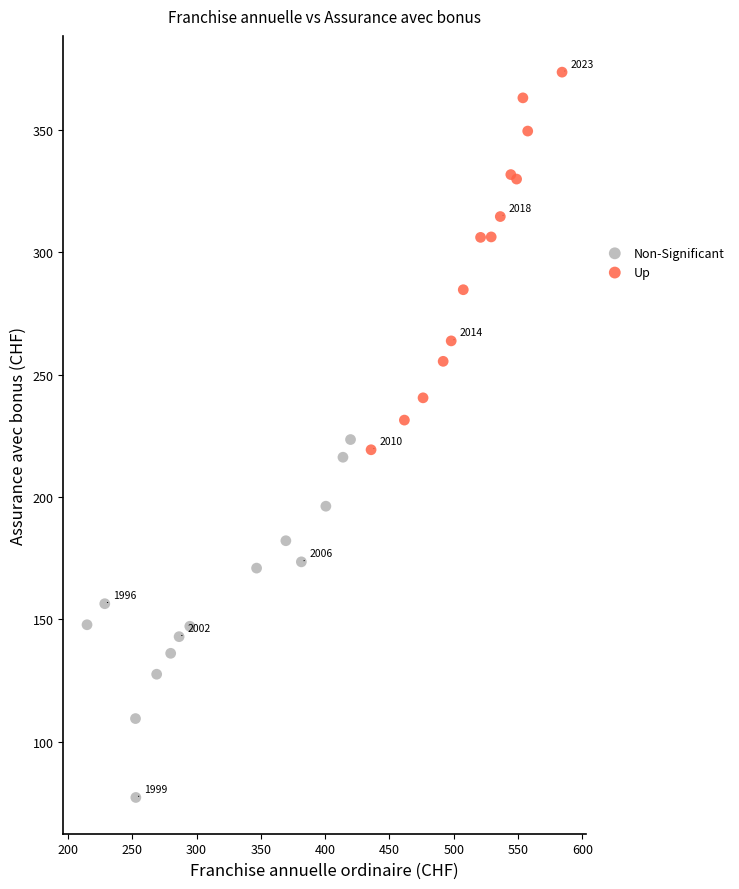

Which series contains the lowest Y value?

Non-Significant